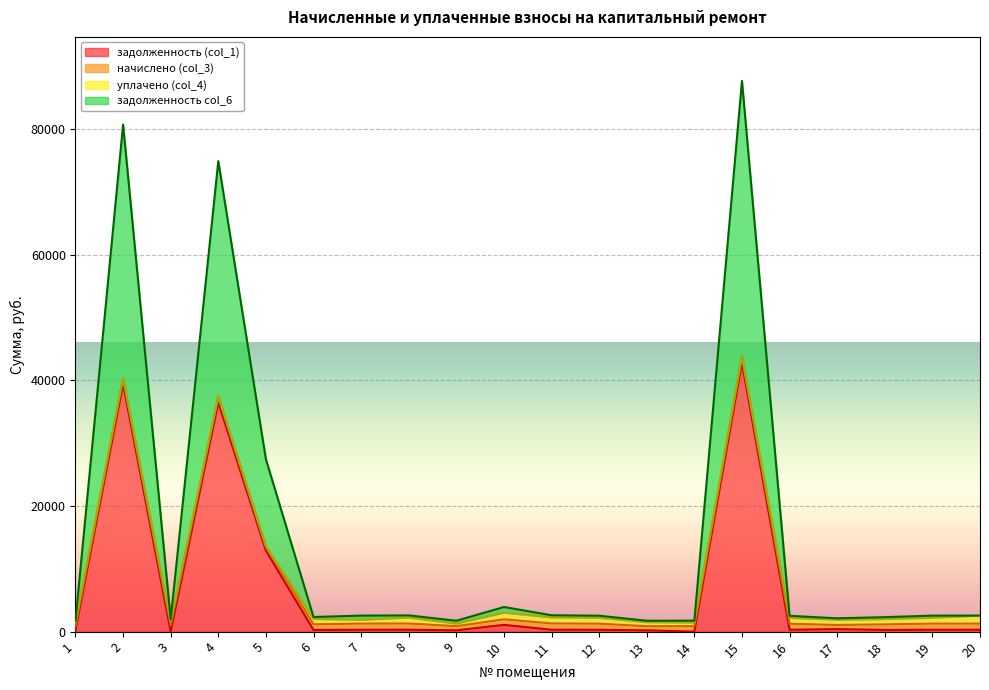

True or false: задолженность (col_1) and задолженность col_6 cross at least once.

False